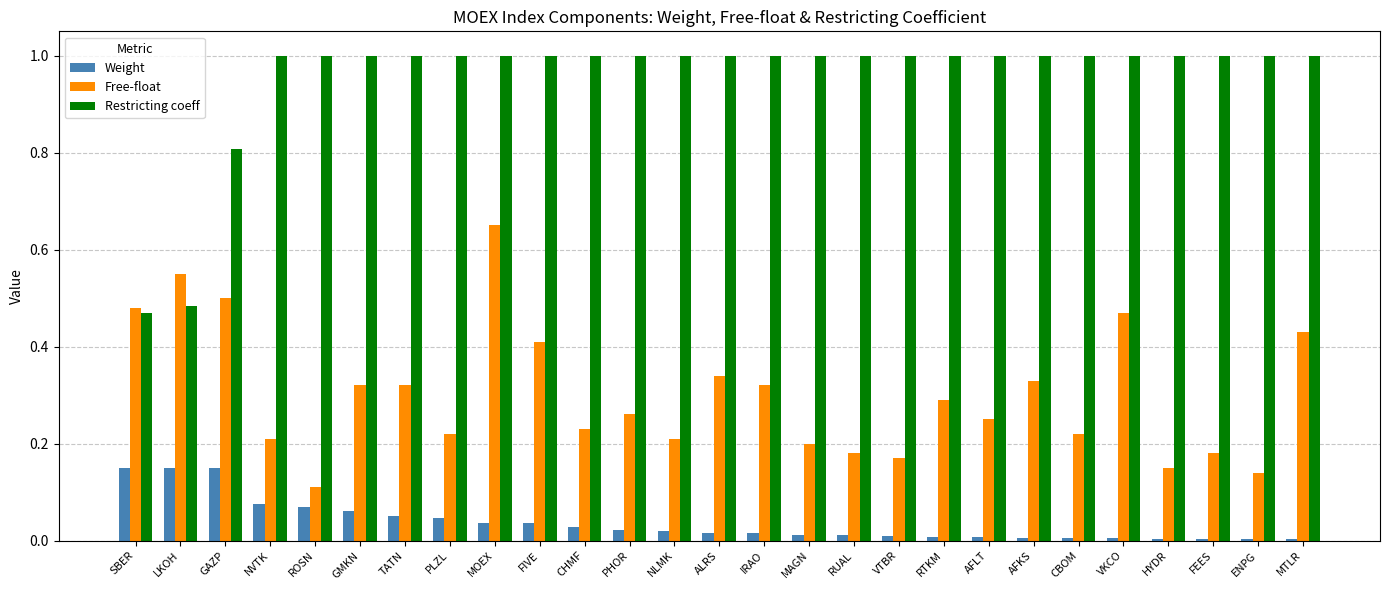

Are the bars grouped side by side (vs. stacked)?

Yes